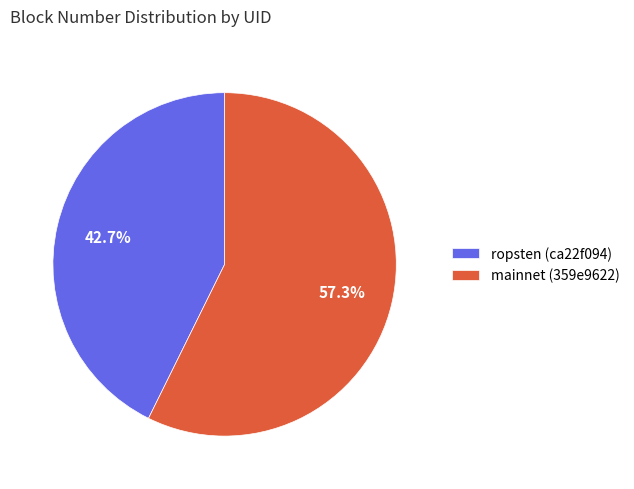

What is the total percentage of mainnet (359e9622) and ropsten (ca22f094)?

100.0%